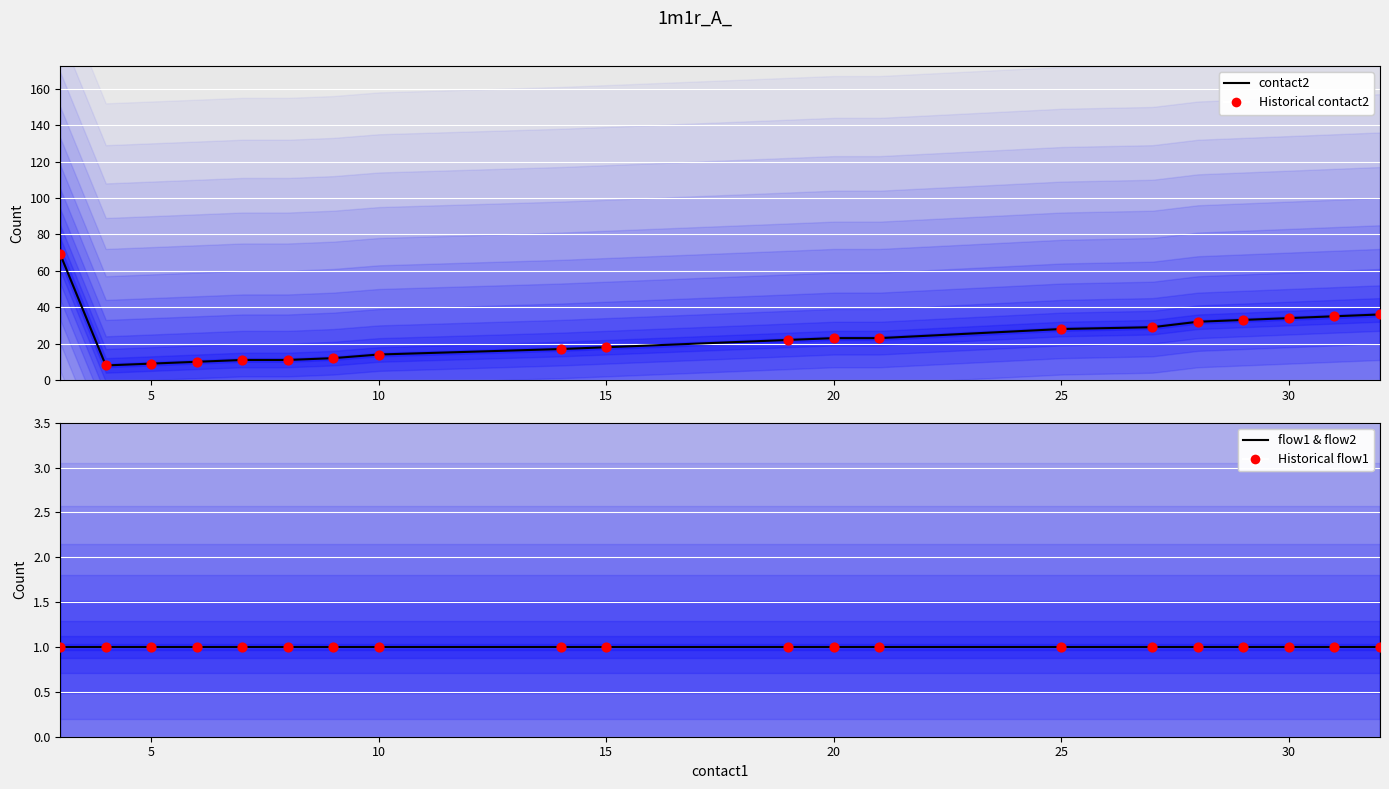

Which series has the largest total across all categories?

contact2 (median)